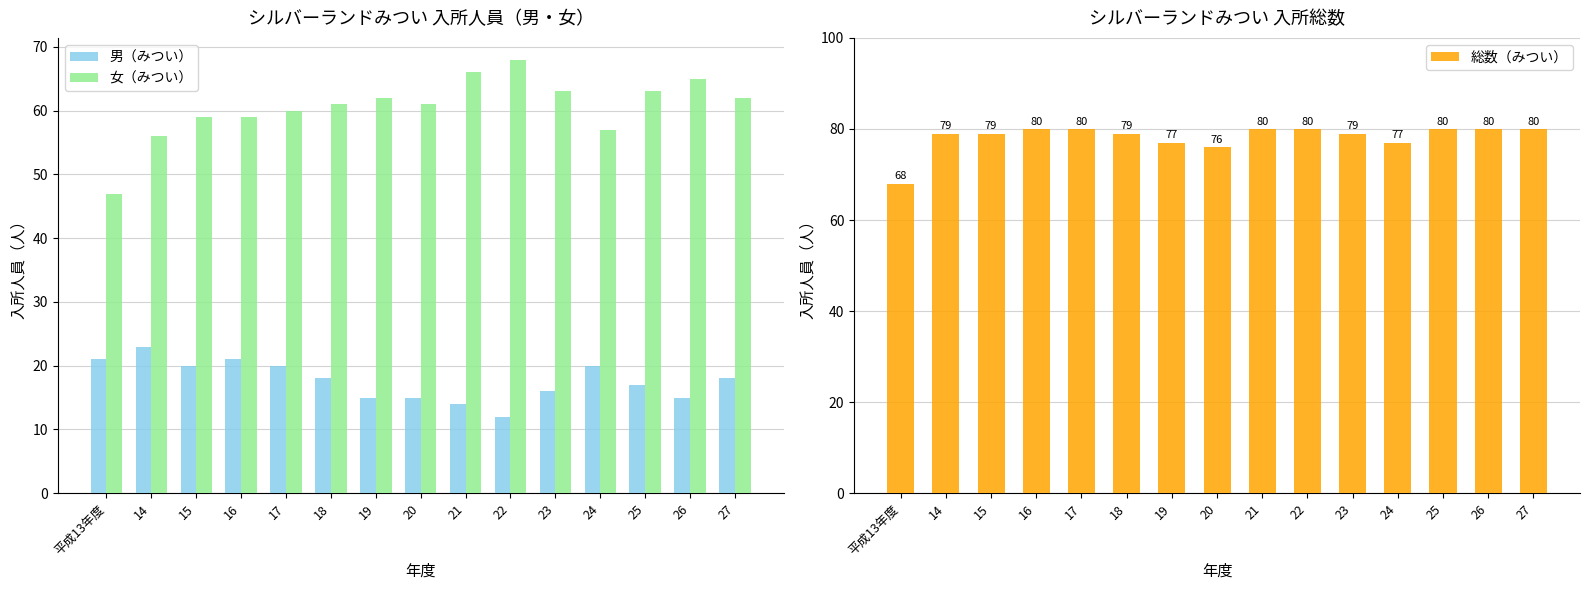

What position from the right is 17?

11